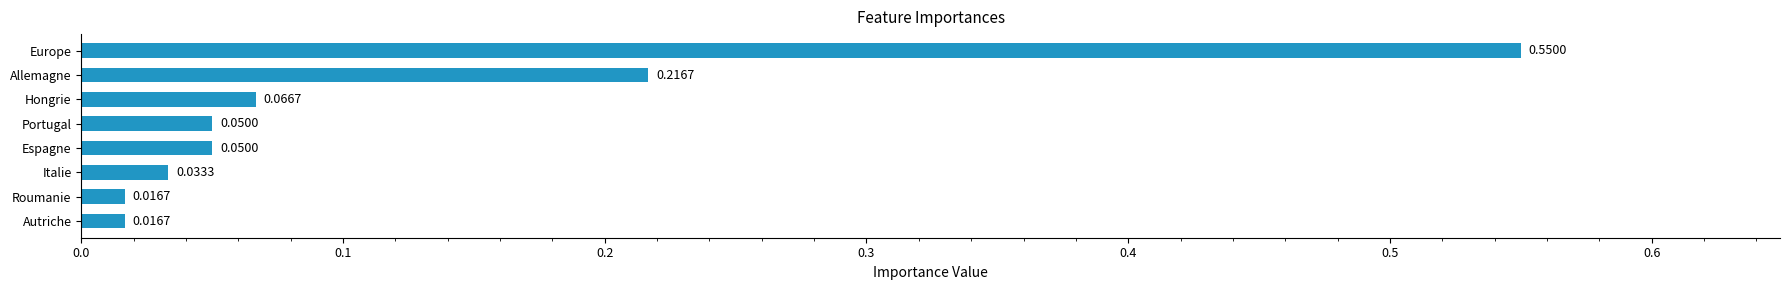

Which category has the highest value across all series?

Europe